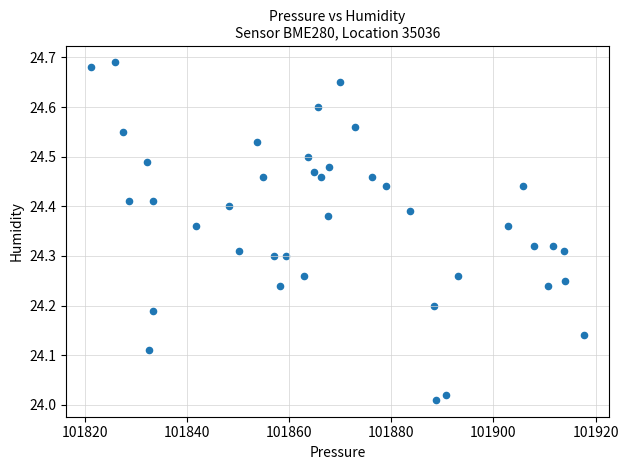

What is the range of X values (max minus min)?

96.5